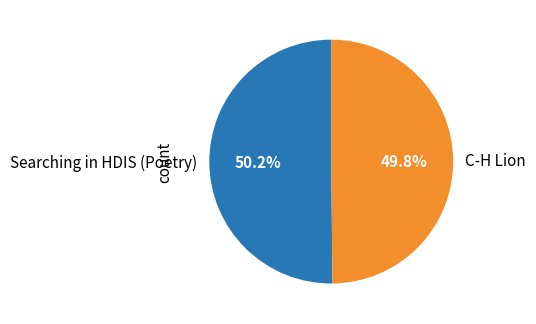

Count the number of slices in the pie.

2